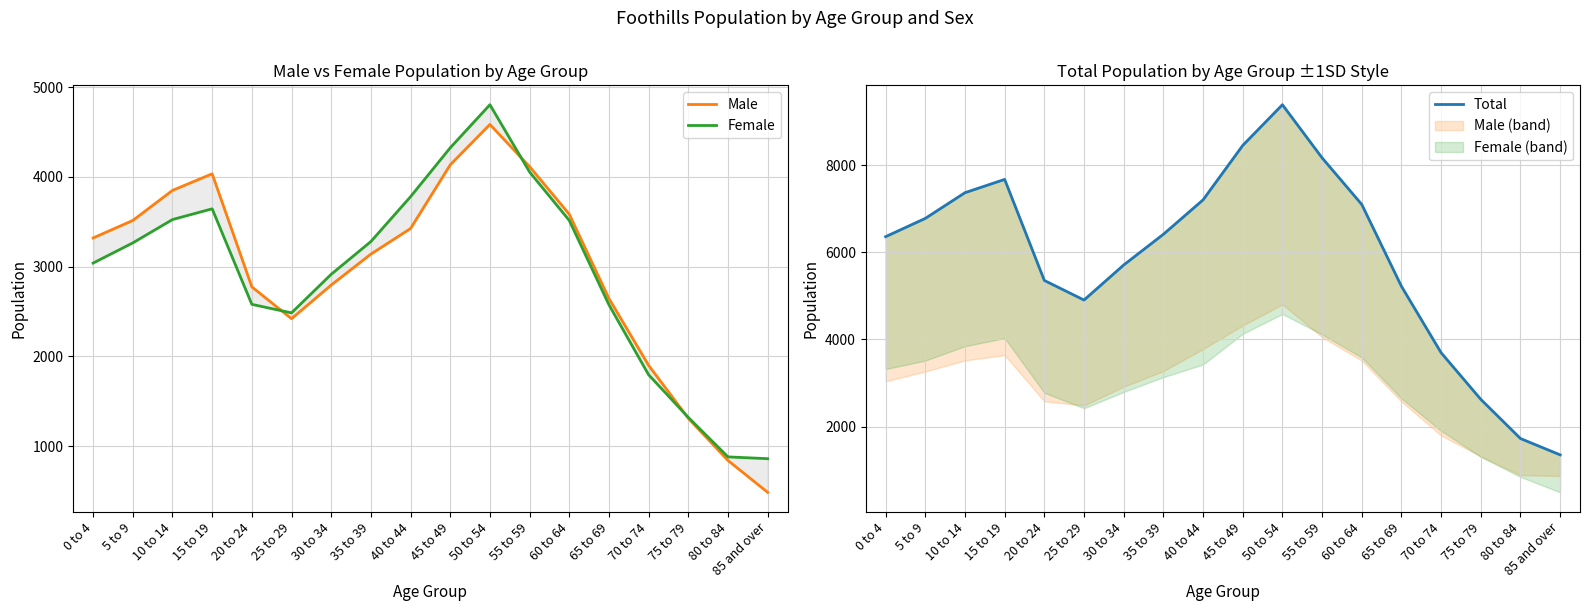

Rank the series by their maximum value, from lowest to highest.

Male, Female, Total